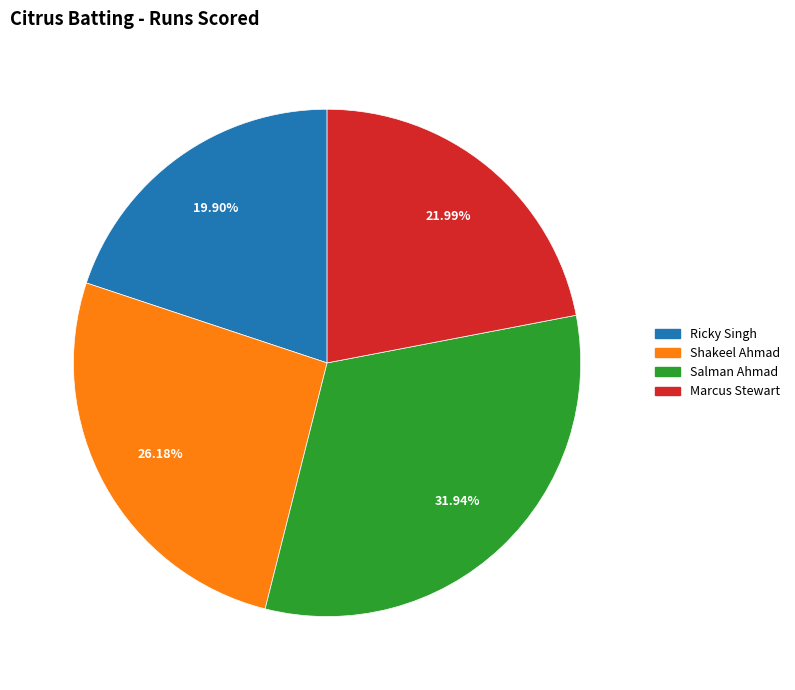

Is there any slice that represents more than half of the pie?

No